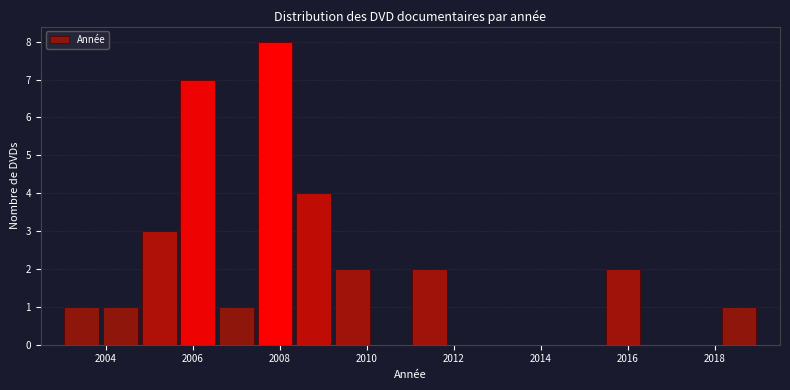

Reading left to right, transcribe this chart: for each bar, give the range it covers on the x-axis and its height. Neither the bar edges nor the heights are printed on the chart, so give them approximately, as read against the axes.

2003.0 to 2003.8: 1
2003.8 to 2004.8: 1
2004.8 to 2005.6: 3
2005.6 to 2006.6: 7
2006.6 to 2007.4: 1
2007.4 to 2008.4: 8
2008.4 to 2009.2: 4
2009.2 to 2010.2: 2
2010.2 to 2011.0: 0
2011.0 to 2011.8: 2
2011.8 to 2012.8: 0
2012.8 to 2013.6: 0
2013.6 to 2014.6: 0
2014.6 to 2015.4: 0
2015.4 to 2016.4: 2
2016.4 to 2017.2: 0
2017.2 to 2018.2: 0
2018.2 to 2019.0: 1